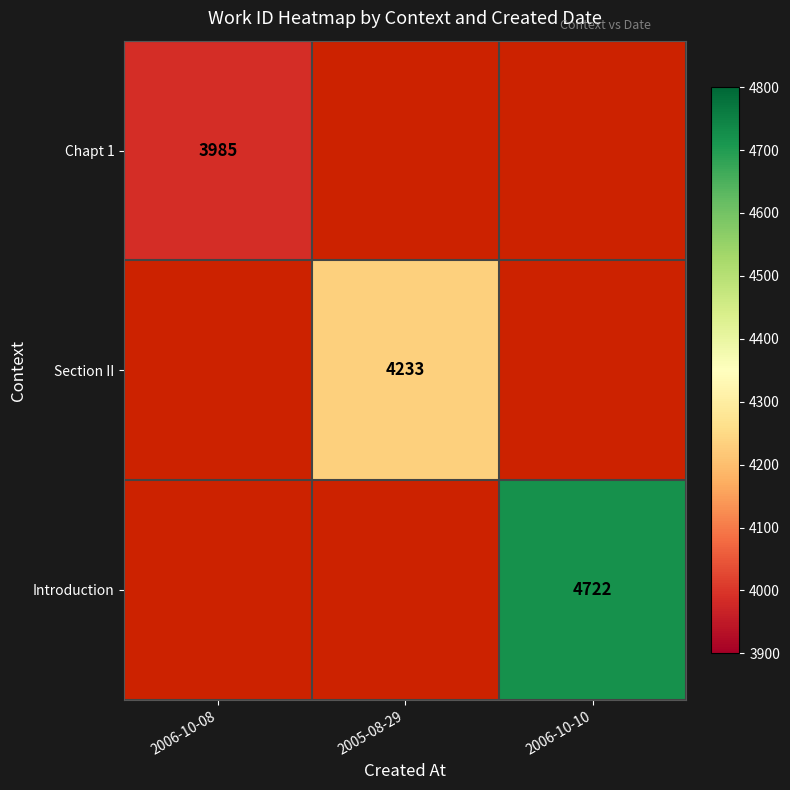

The Section II series shows 2796 at 2005-08-29. True or false?

False